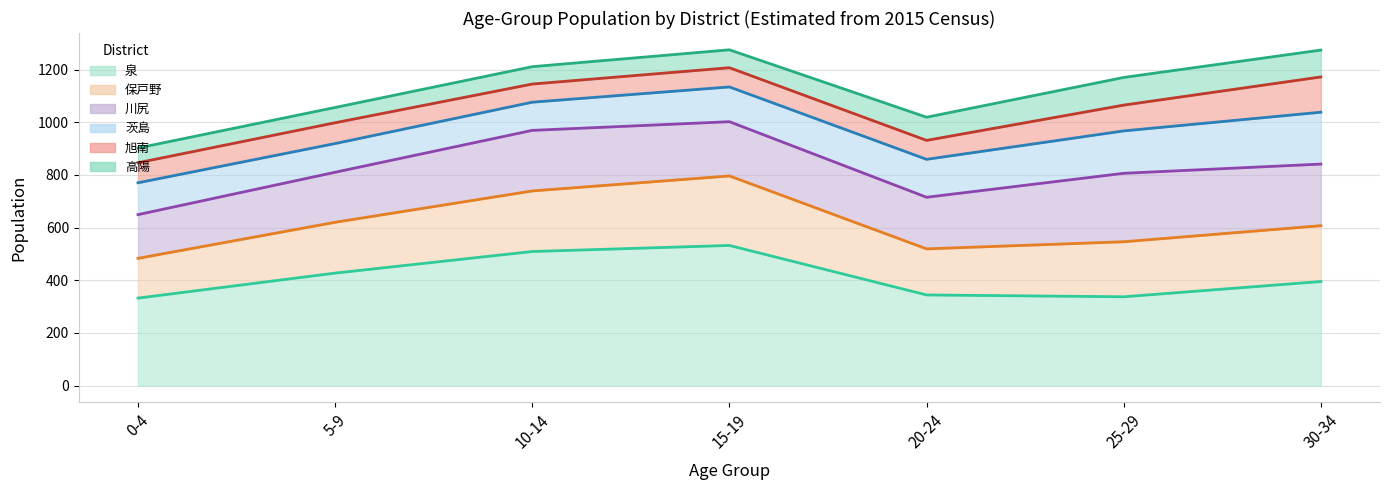

What position from the right is 20-24?

3